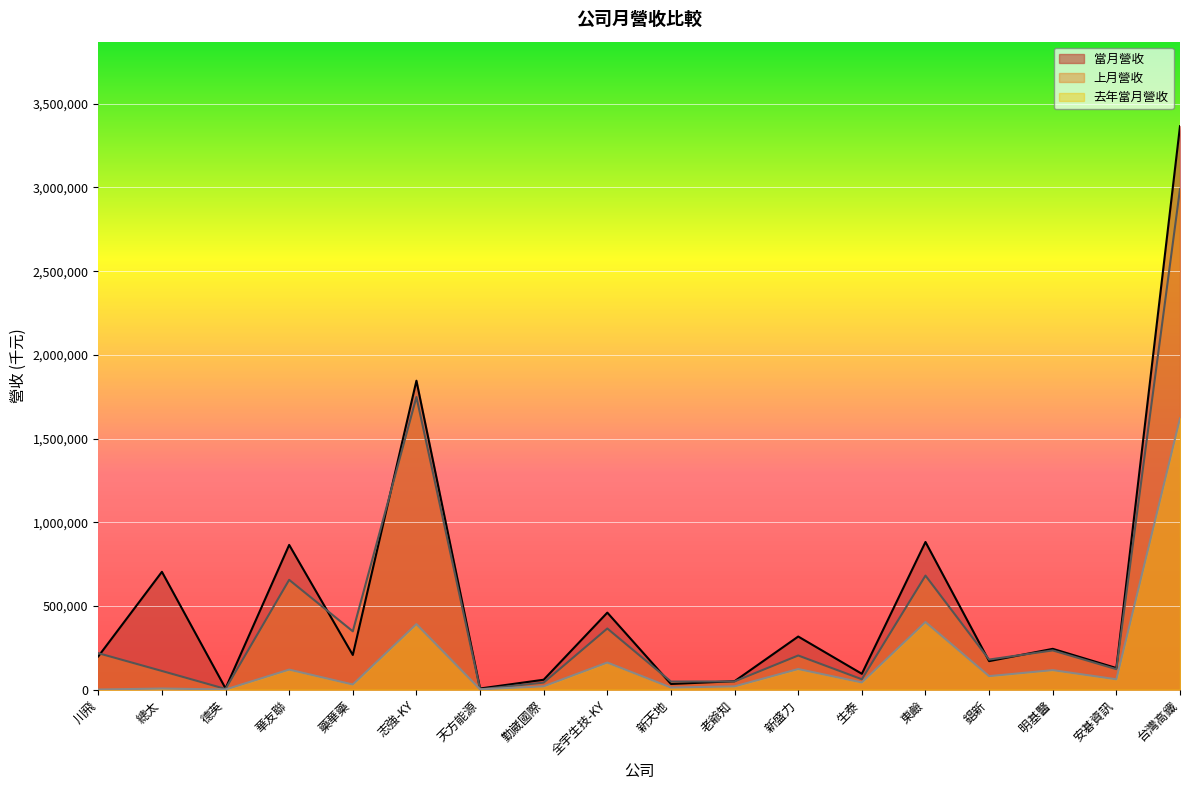

How many values in the 上月營收 series exceed 204050?

8